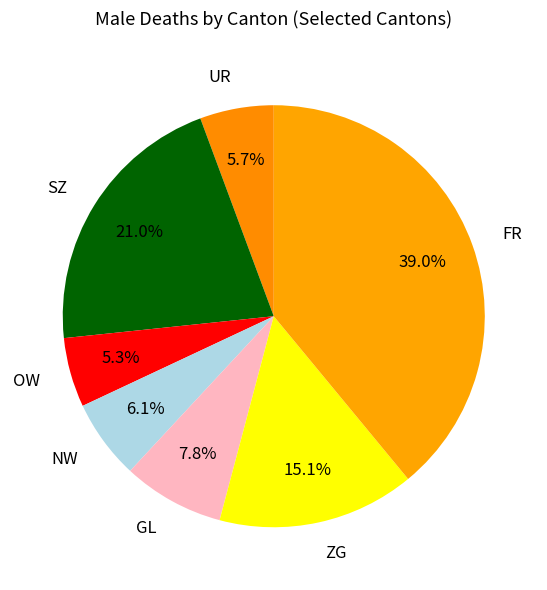

To the nearest percent, what is the combined percentage of FR and UR?

45%